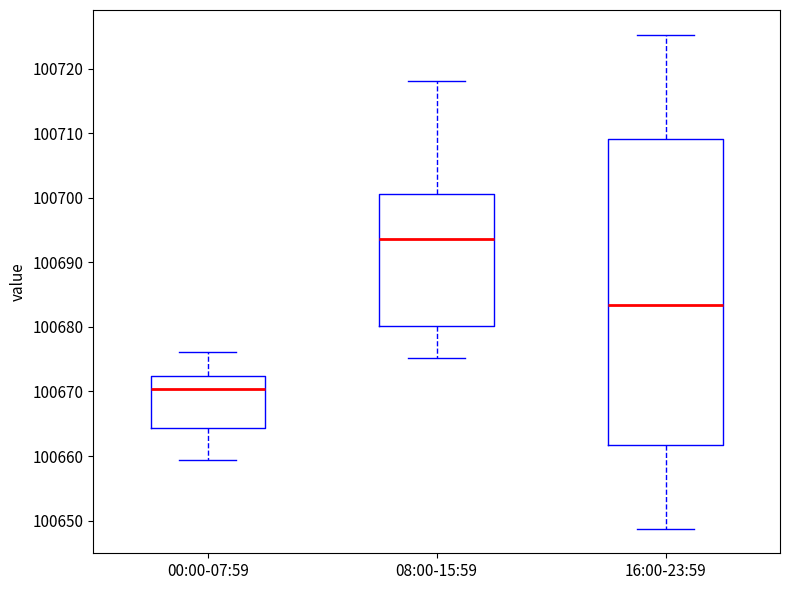

Reading left to right, transcribe this box plot: for each box, give where its median line is, the range the box spans, and where its two whiskers end, as read against the y-axis. The values are not printed on the chart, so give them approximately, as read against the axis.

00:00-07:59: median 100670, box 100664 to 100672, whiskers 100659 to 100676
08:00-15:59: median 100694, box 100680 to 100701, whiskers 100675 to 100718
16:00-23:59: median 100683, box 100662 to 100709, whiskers 100649 to 100725